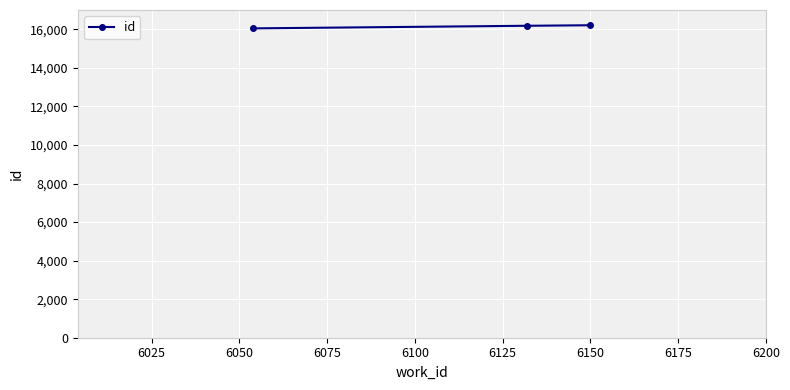

What is the greatest value displayed?

16209